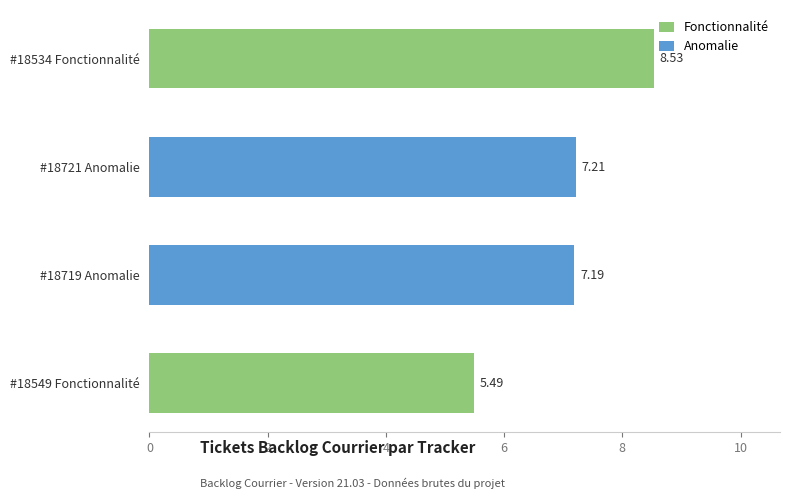

What is the maximum value shown in the chart?

8.5